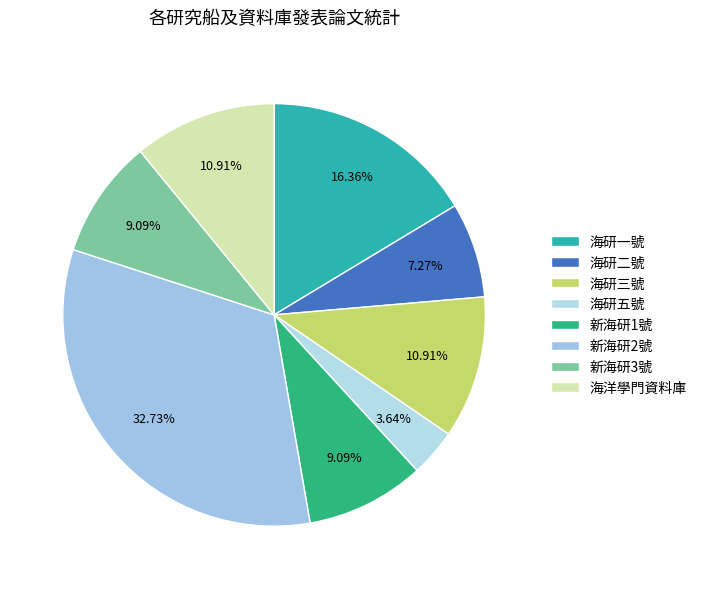

How many slices are in this pie chart?

8